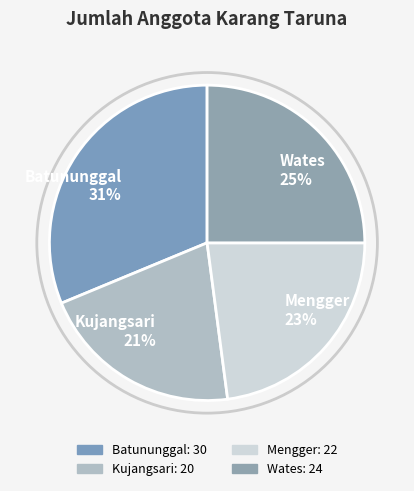

Which slice is the smallest?

Kujangsari